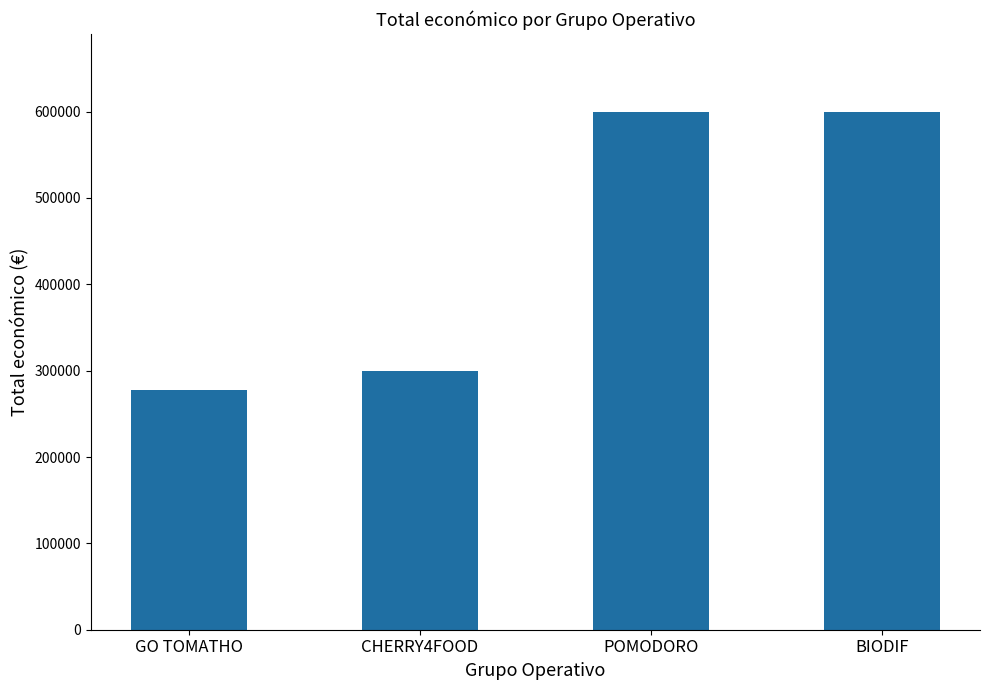

At which label is the value closest to 438692?

CHERRY4FOOD